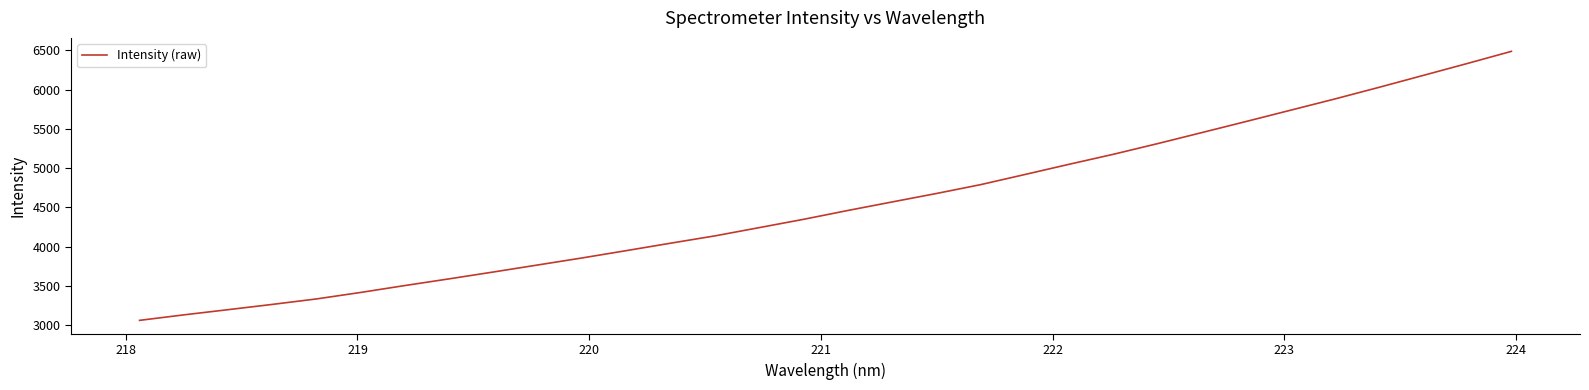

What is the average value?

4537.2